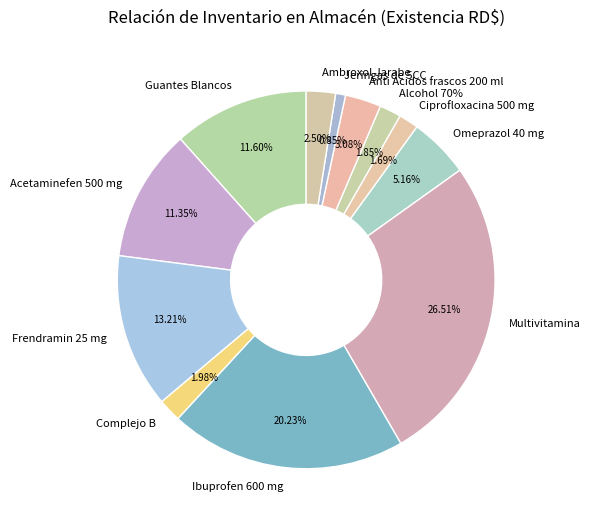

Which category has the smallest portion of the pie?

Jeringas de 5CC